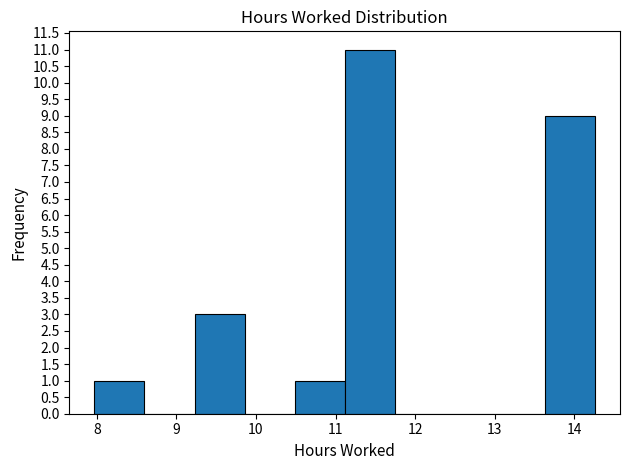

How tall is the bar that spans 9.2 to 9.9 on the x-axis? Neither the bar edges nor the heights are printed on the chart, so give them approximately, as read against the axes.

3